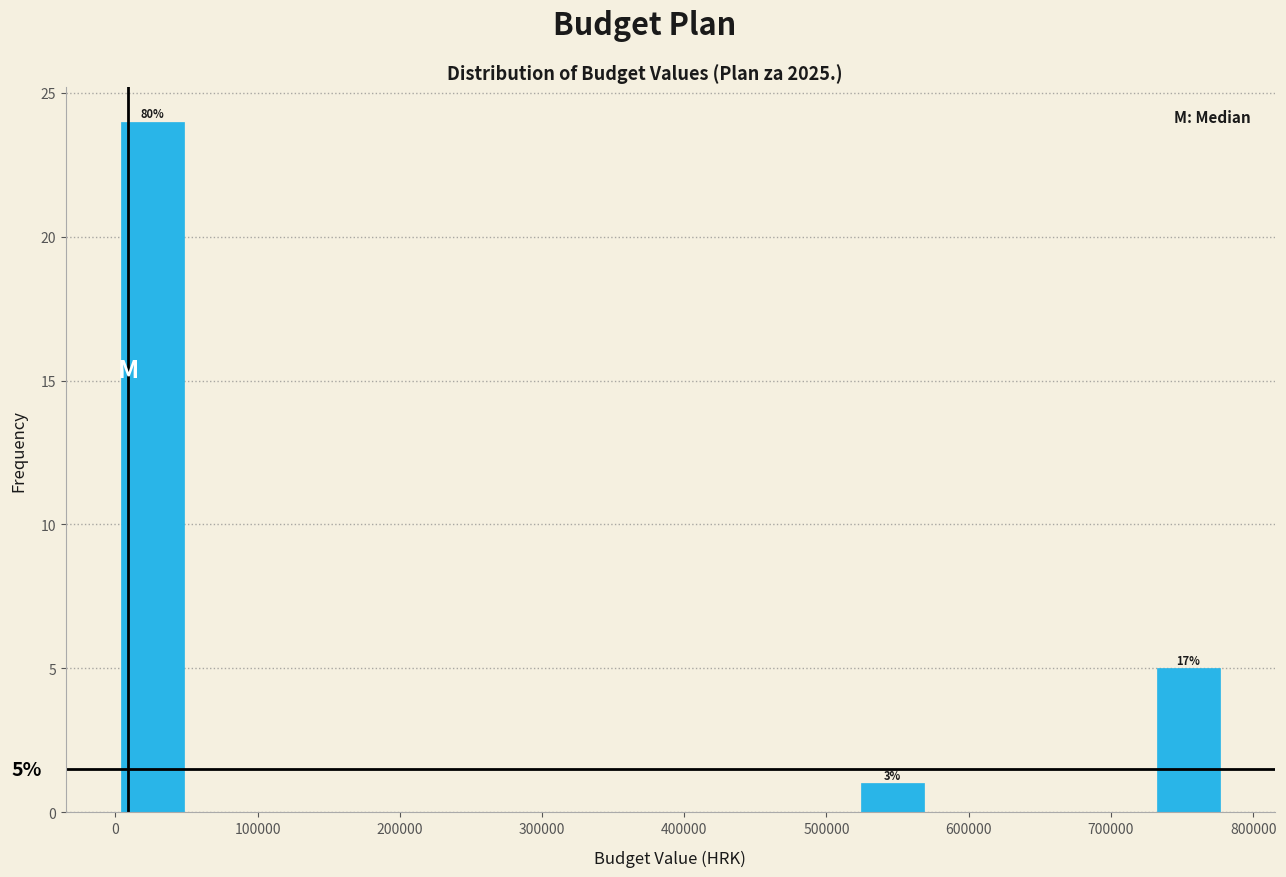

Which range on the x-axis has the tallest bar?

0 to 50000